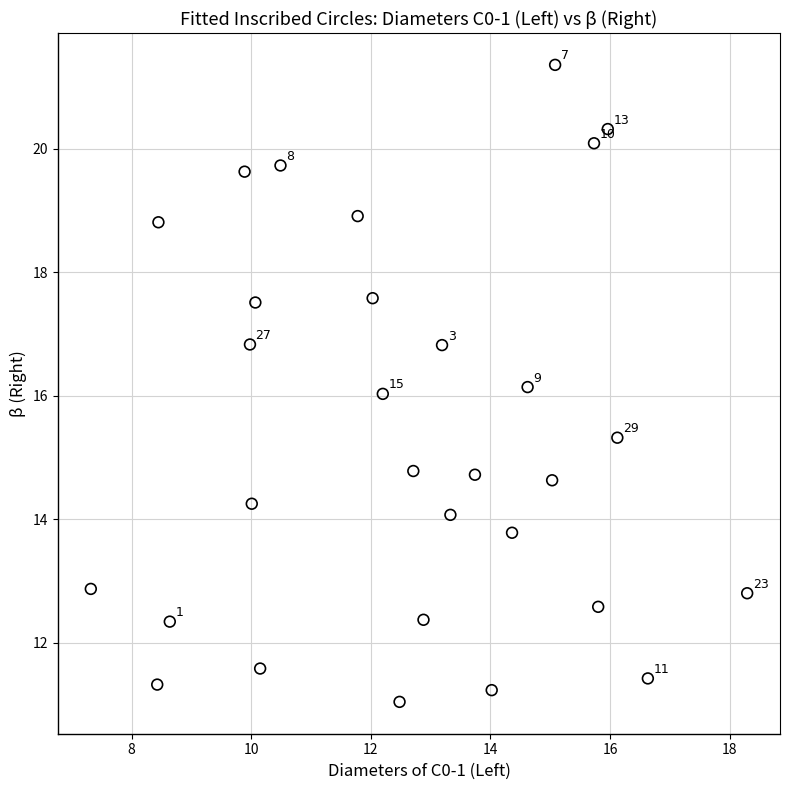

What is the range of Y values (max minus min)?

10.3